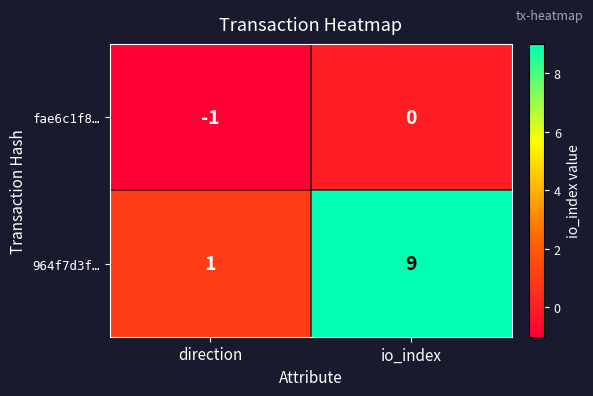

What value does the 964f7d3f… series have at io_index?

9